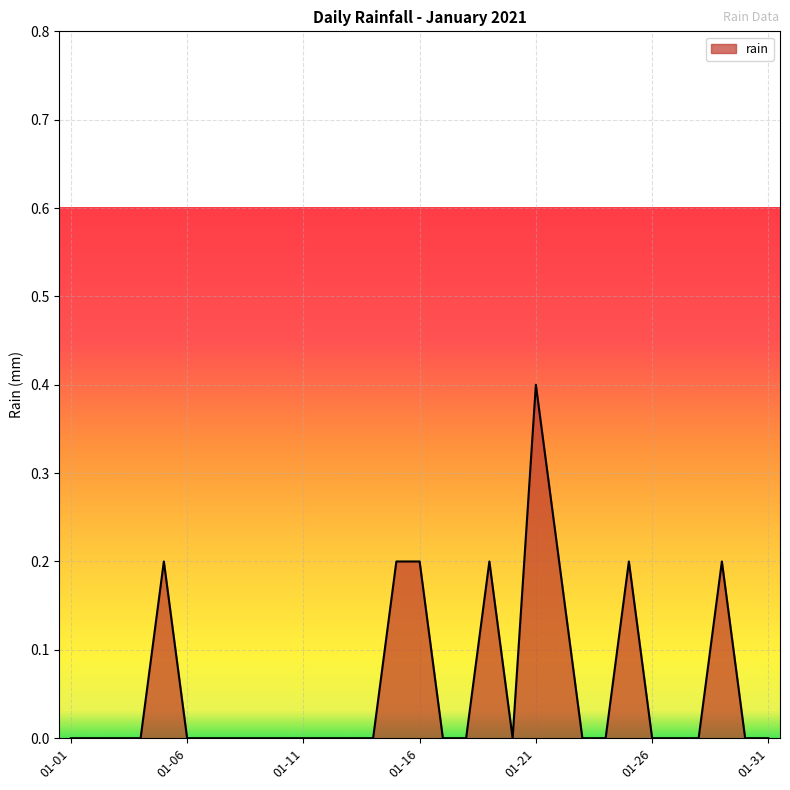

What is the difference between the maximum and minimum values?

0.4